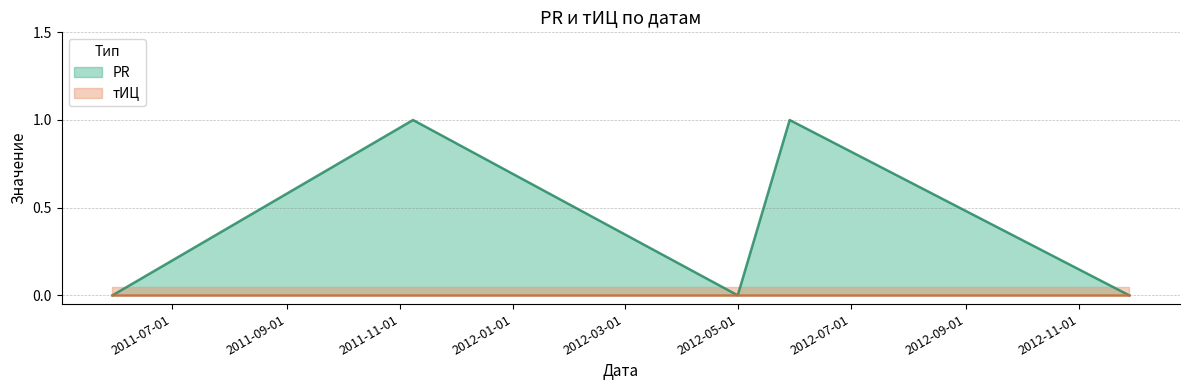

True or false: the data shows 1 at 2012-11-28.

False